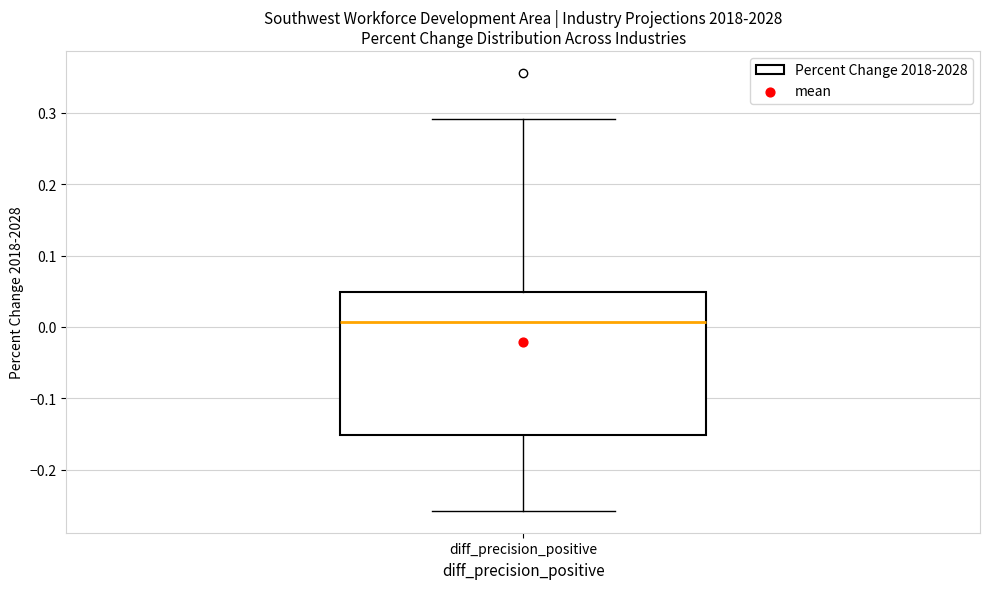

Where does the lower whisker of the box for diff_precision_positive end on the y-axis? The values are not printed on the chart, so give them approximately, as read against the axis.

-0.26